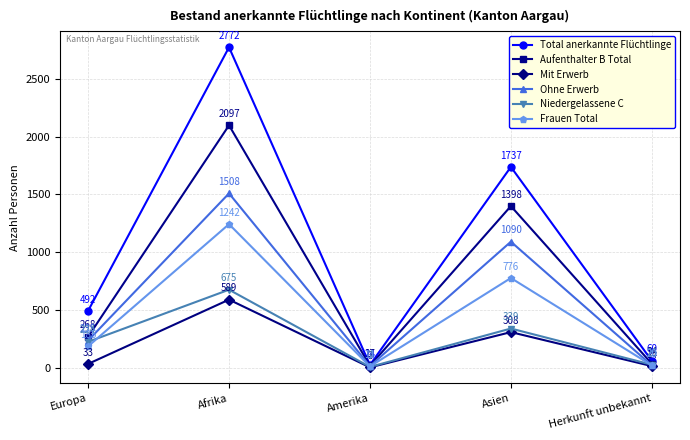

What is the difference between the maximum and minimum values in the Total anerkannte Flüchtlinge series?

2748